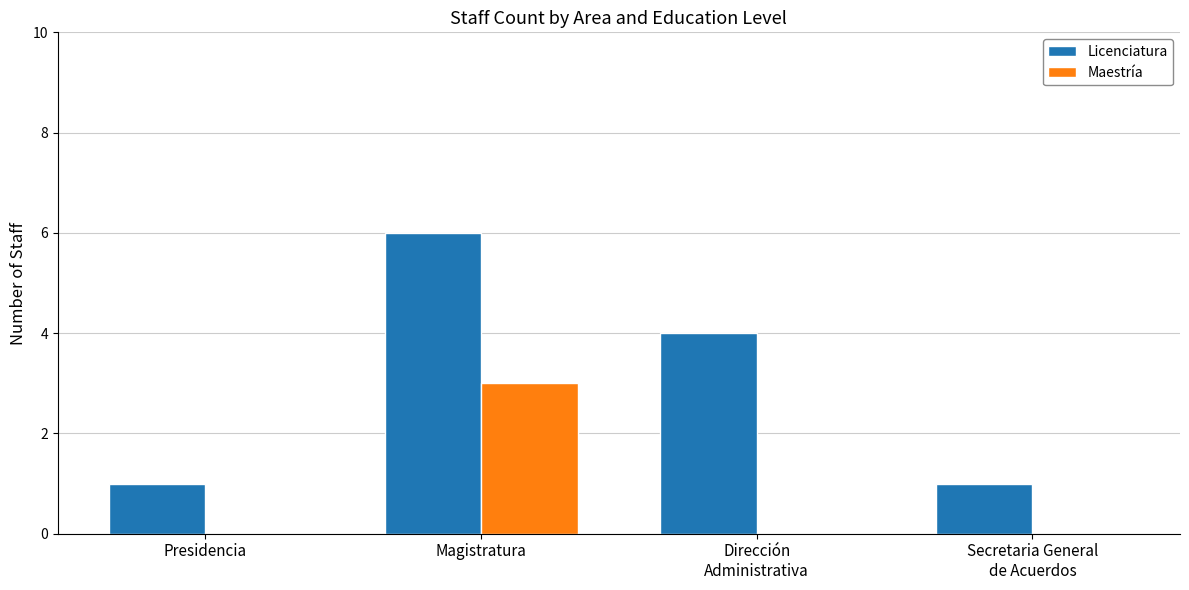

The Maestría series shows 0 at Dirección
Administrativa. True or false?

True